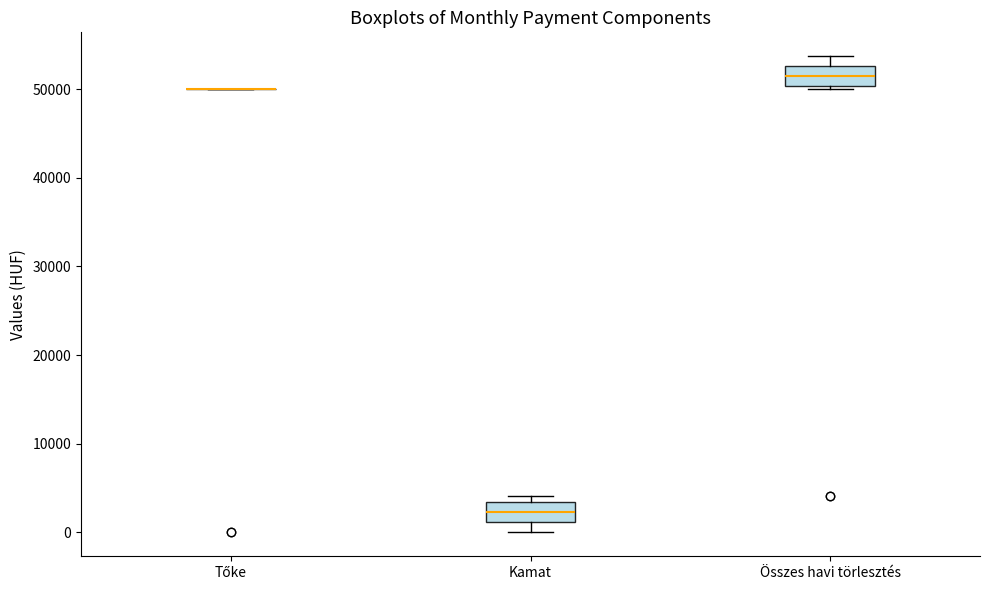

Reading left to right, transcribe this box plot: for each box, give where its median line is, the range the box spans, and where its two whiskers end, as read against the y-axis. The values are not printed on the chart, so give them approximately, as read against the axis.

Tőke: box collapsed to a line at 50000, whiskers 50000 to 50000
Kamat: median 2000, box 1000 to 3000, whiskers 0 to 4000
Összes havi törlesztés: median 51000, box 50000 to 53000, whiskers 50000 (just below the box's lower edge) to 54000